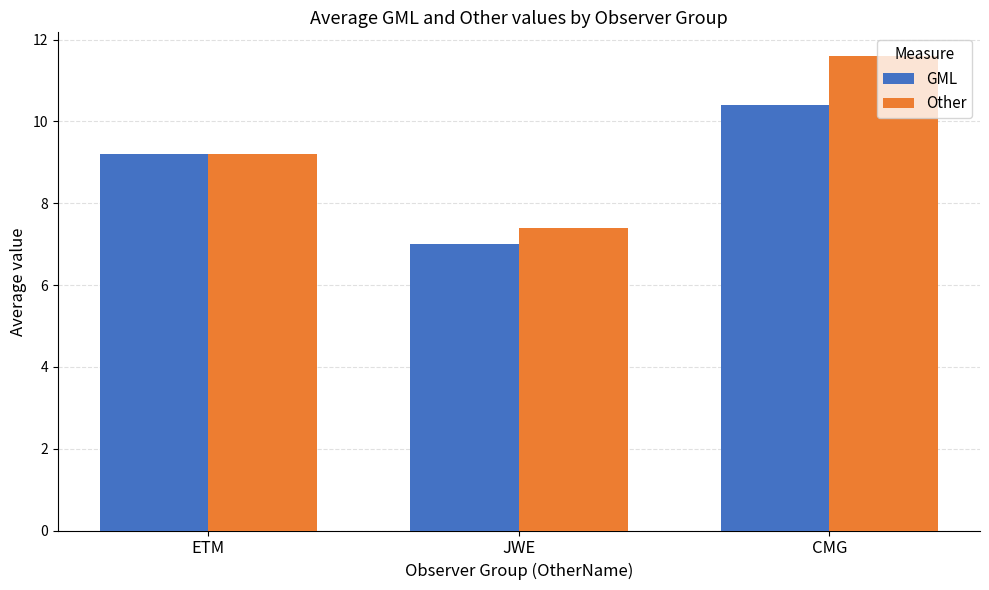

Reading left to right, list all the values displayed in this chart.

GML: 9.2	7.0	10.4
Other: 9.2	7.4	11.6